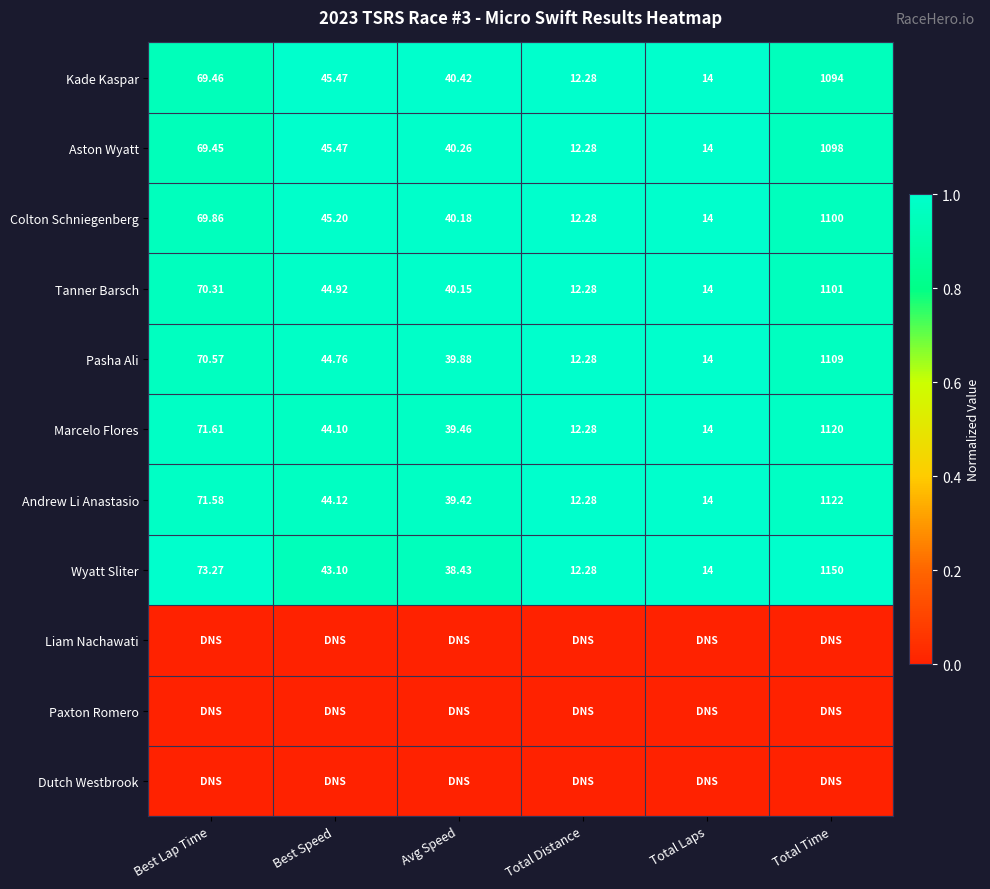

Rank the categories by Tanner Barsch value from lowest to highest.

Total Distance, Total Laps, Avg Speed, Best Speed, Best Lap Time, Total Time